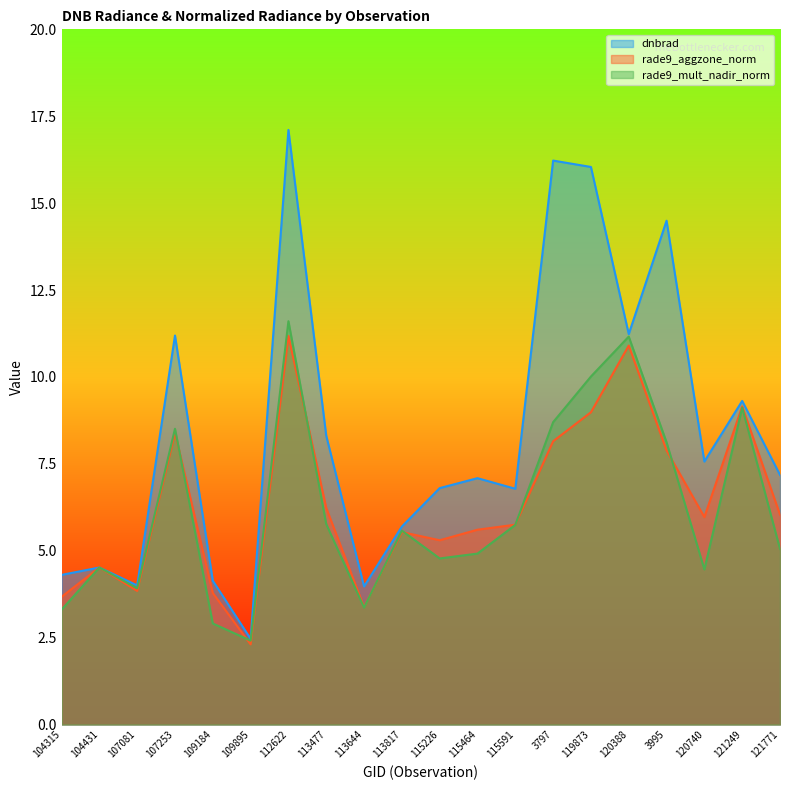

Reading right to left, list all the values displayed in this chart.

dnbrad: 7.2	9.3	7.6	14.5	11.2	16.0	16.2	6.8	7.1	6.8	5.7	4.0	8.3	17.1	2.5	4.1	11.2	4.0	4.5	4.3
rade9_aggzone_norm: 6.0	9.2	6.0	7.9	10.9	9.0	8.2	5.8	5.6	5.3	5.5	3.4	6.2	11.2	2.3	3.8	8.4	3.8	4.5	3.7
rade9_mult_nadir_norm: 5.1	9.1	4.5	8.1	11.2	10.0	8.7	5.7	4.9	4.8	5.6	3.4	5.8	11.6	2.4	2.9	8.5	3.9	4.5	3.3